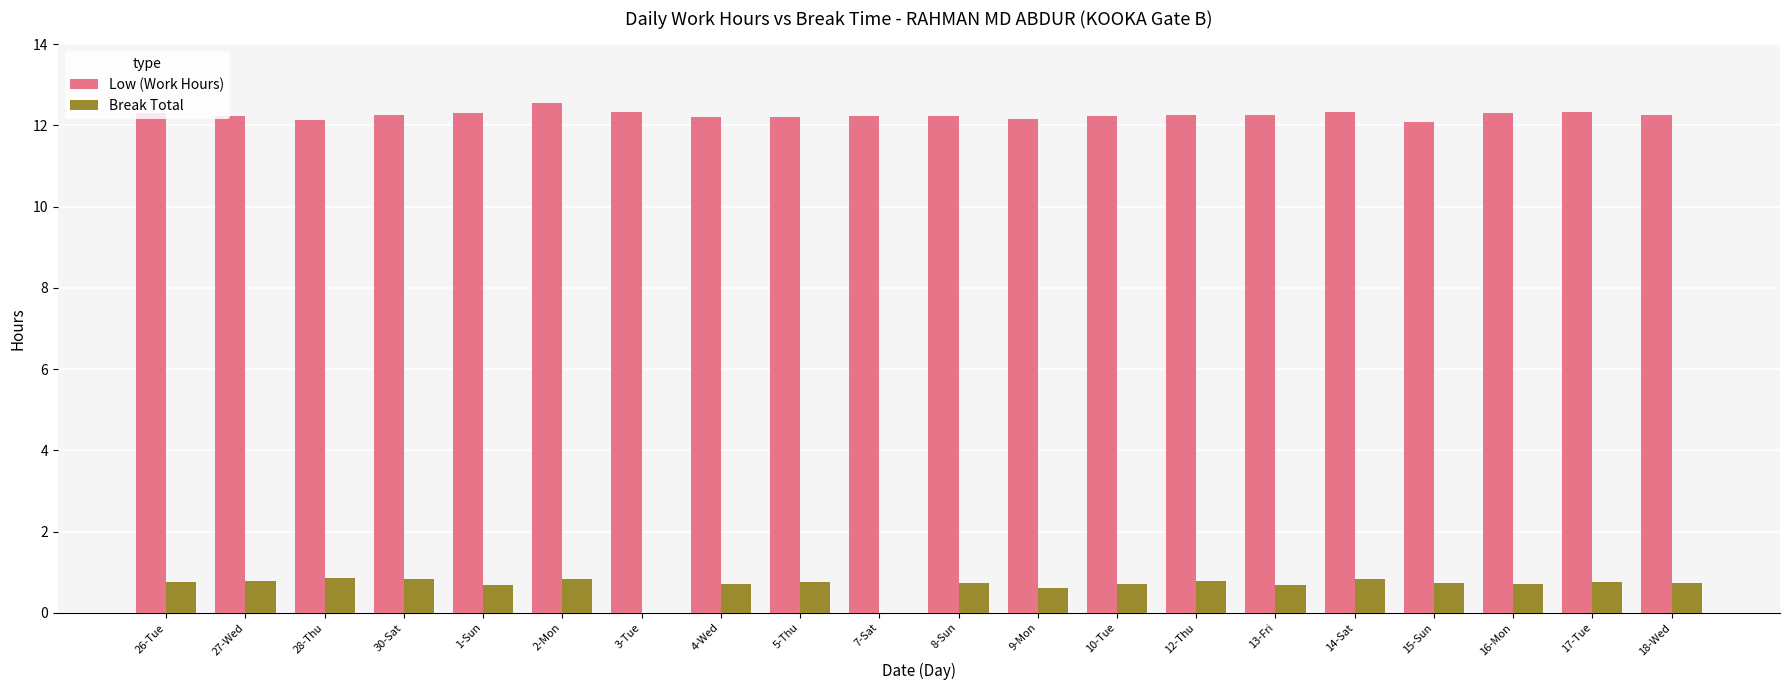

What is the sum of all Low (Work Hours) values?

245.1